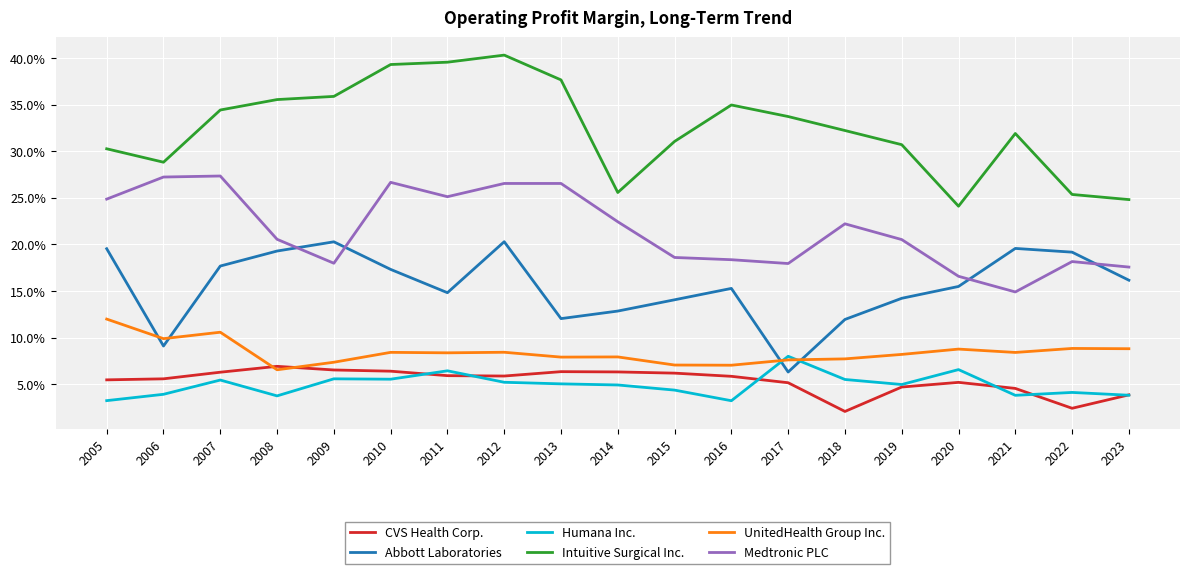

True or false: Intuitive Surgical Inc. and Humana Inc. intersect in this chart.

False